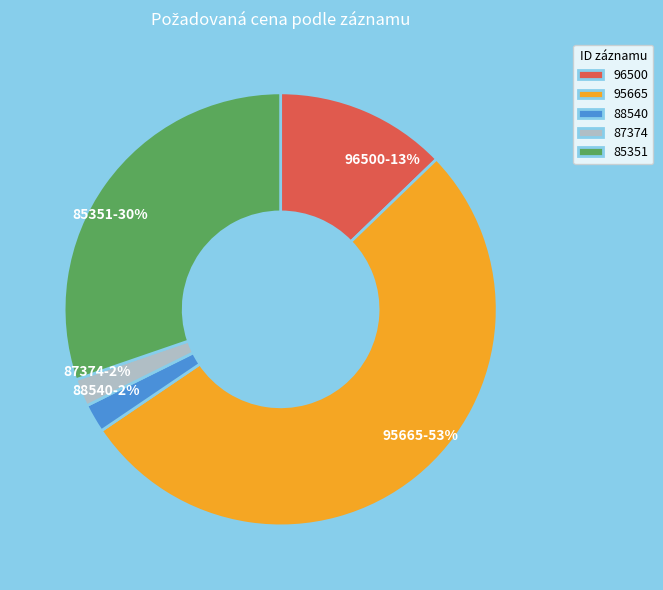

Between 95665 and 88540, which is larger?

95665